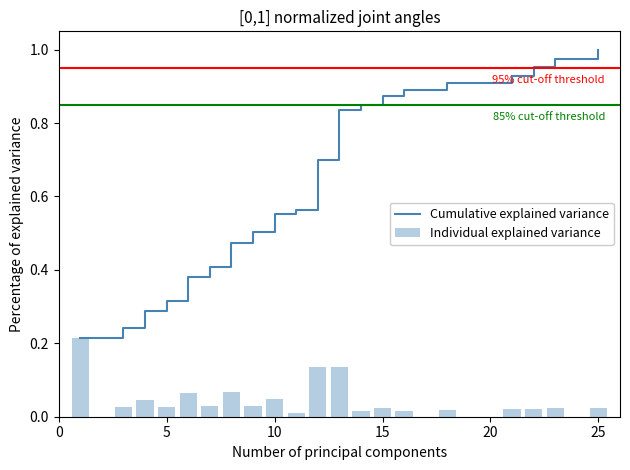

How many data points does each series have?

20